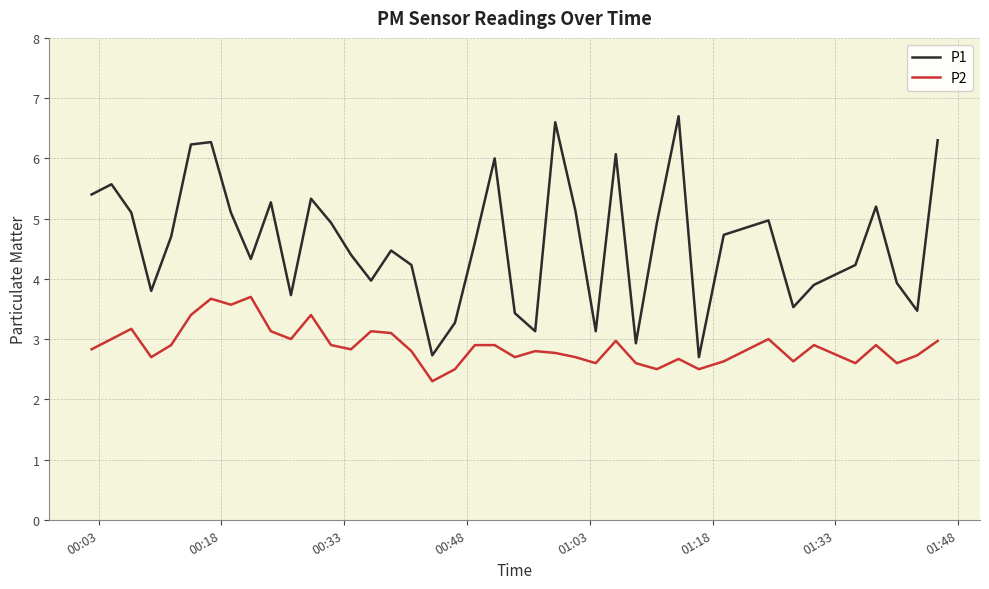

Rank the series by their average value, from highest to lowest.

P1, P2